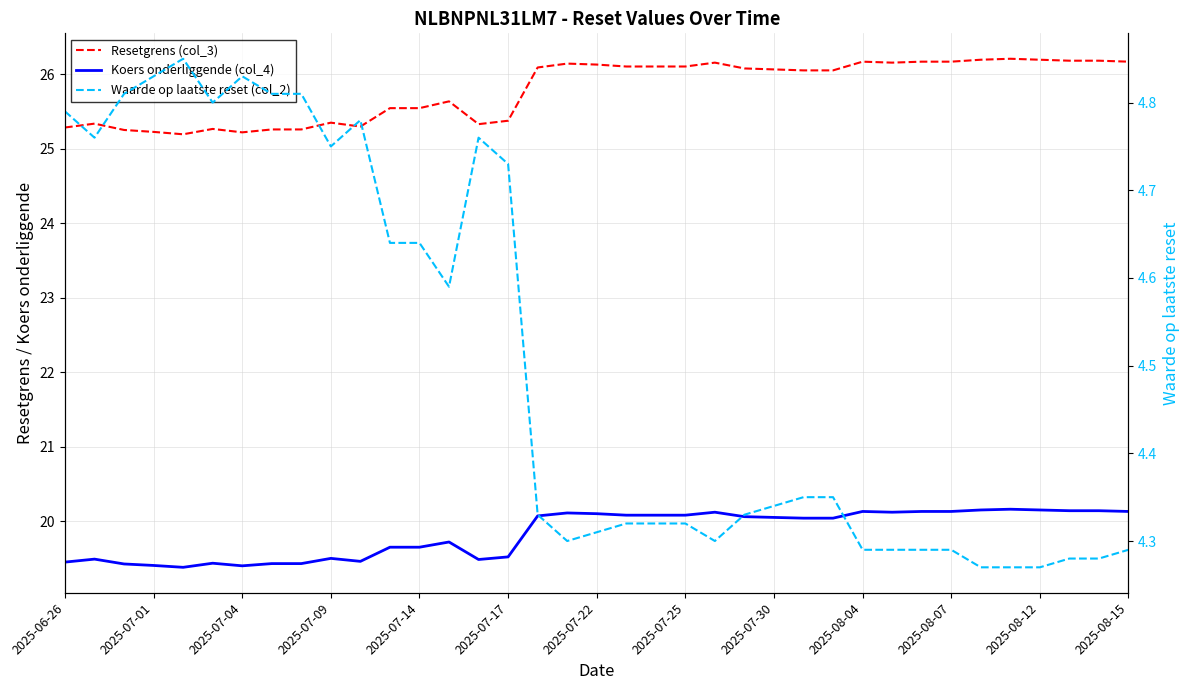

Reading right to left, what are all the values shown in this chart?

Resetgrens (col_3): 26.2	26.2	26.2	26.2	26.2	26.2	26.2	26.2	26.2	26.2	26.1	26.1	26.1	26.1	26.2	26.1	26.1	26.1	26.1	26.1	26.1	25.4	25.3	25.6	25.5	25.5	25.3	25.4	25.3	25.3	25.2	25.3	25.2	25.2	25.3	25.3	25.3
Koers onderliggende (col_4): 20.1	20.1	20.1	20.1	20.2	20.1	20.1	20.1	20.1	20.1	20.0	20.0	20.1	20.1	20.1	20.1	20.1	20.1	20.1	20.1	20.1	19.5	19.5	19.7	19.6	19.6	19.5	19.5	19.4	19.4	19.4	19.4	19.4	19.4	19.4	19.5	19.4
Waarde op laatste reset (col_2): 4.3	4.3	4.3	4.3	4.3	4.3	4.3	4.3	4.3	4.3	4.3	4.3	4.3	4.3	4.3	4.3	4.3	4.3	4.3	4.3	4.3	4.7	4.8	4.6	4.6	4.6	4.8	4.8	4.8	4.8	4.8	4.8	4.8	4.8	4.8	4.8	4.8